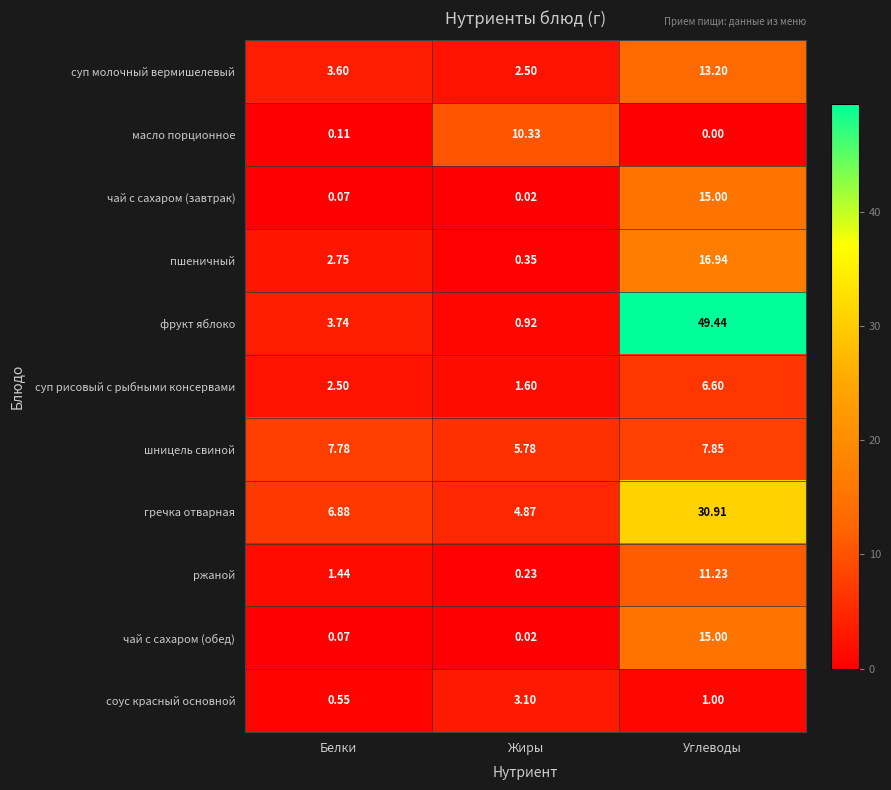

Which category has the lowest value across all series?

Углеводы